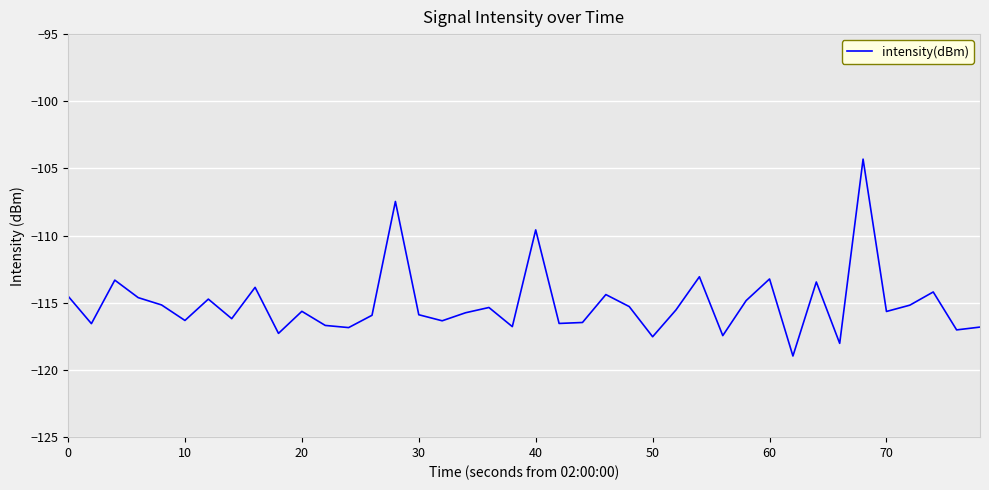

What is the smallest value displayed?

-119.0